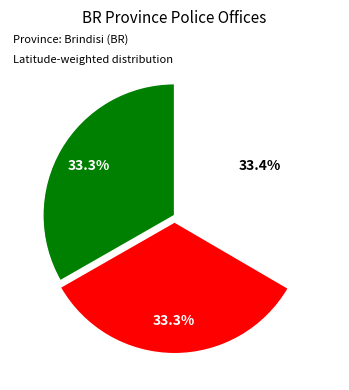

Does any single category account for the majority?

No